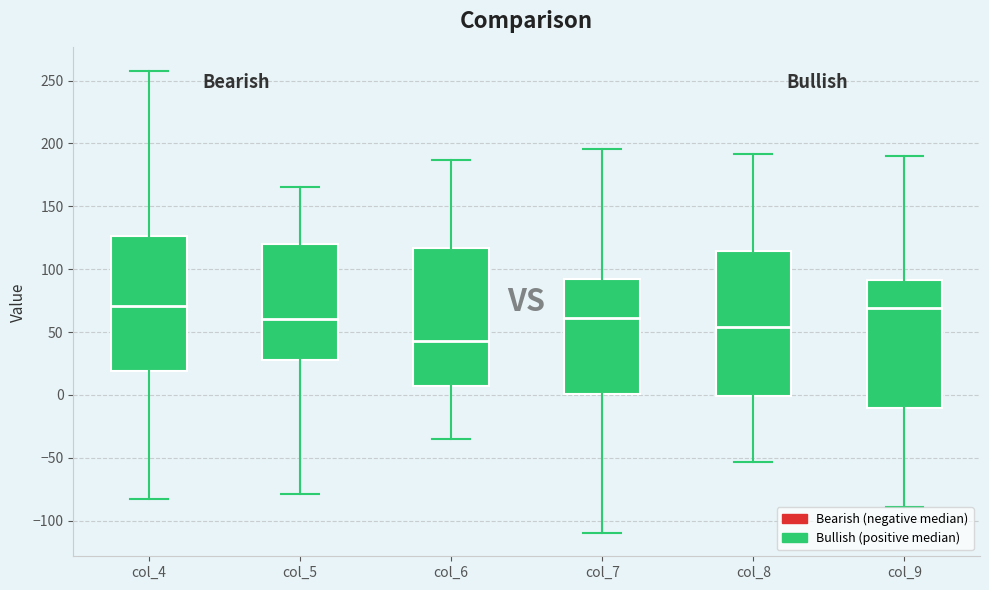

Which box is the tallest, from its lower edge to its upper edge?

col_8